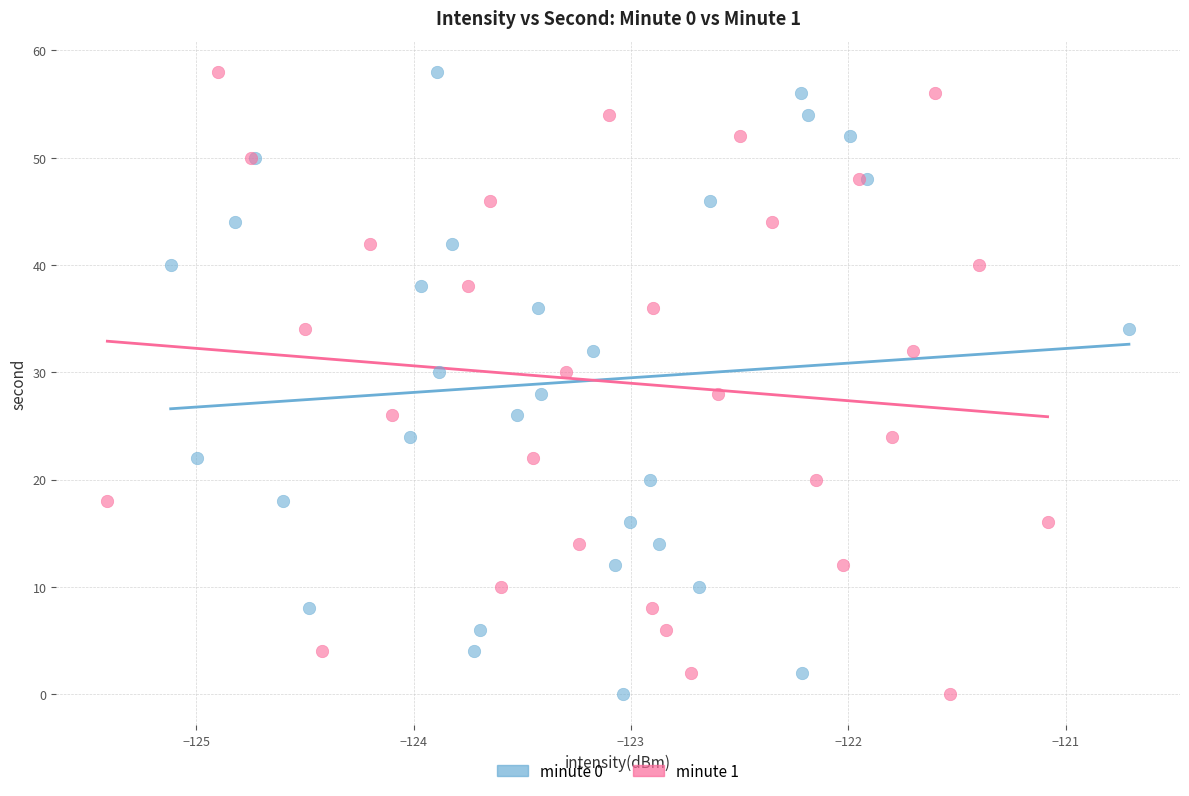

What are all the series names shown in the legend?

minute 0, minute 1